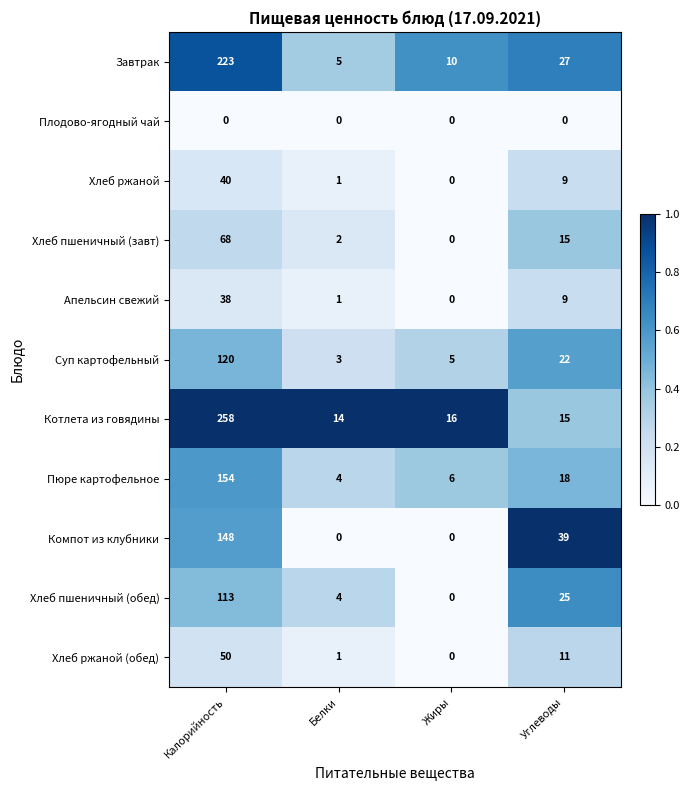

Which series changed the most between Белки and Жиры?

Завтрак